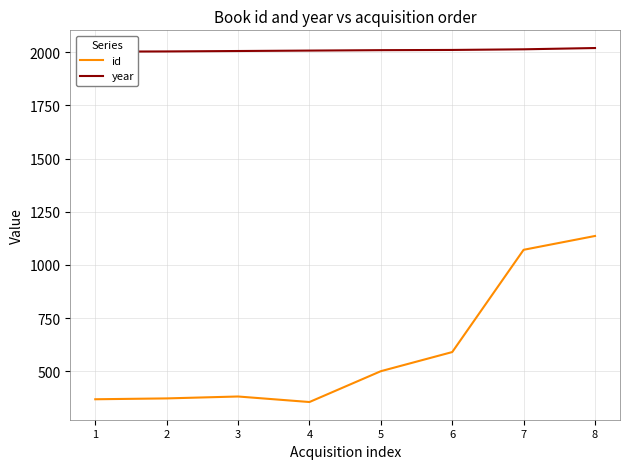

Where is the first local minimum for id?

4